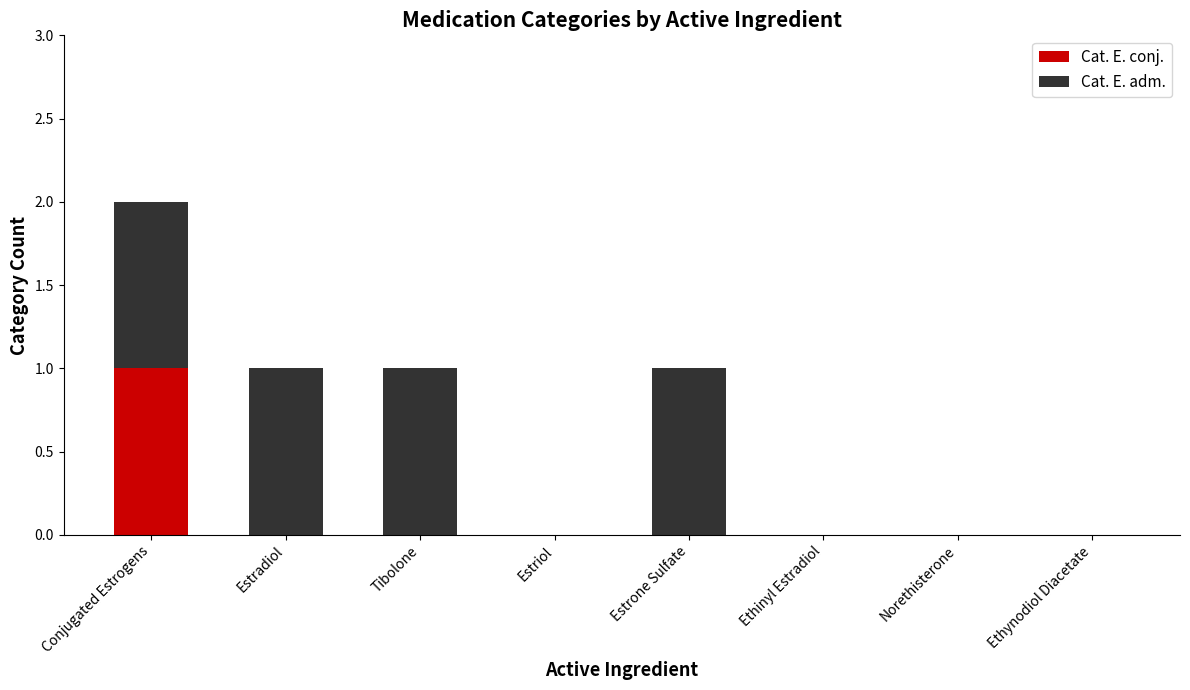

Is it true that Cat. E. conj. equals -1 at Estradiol?

False